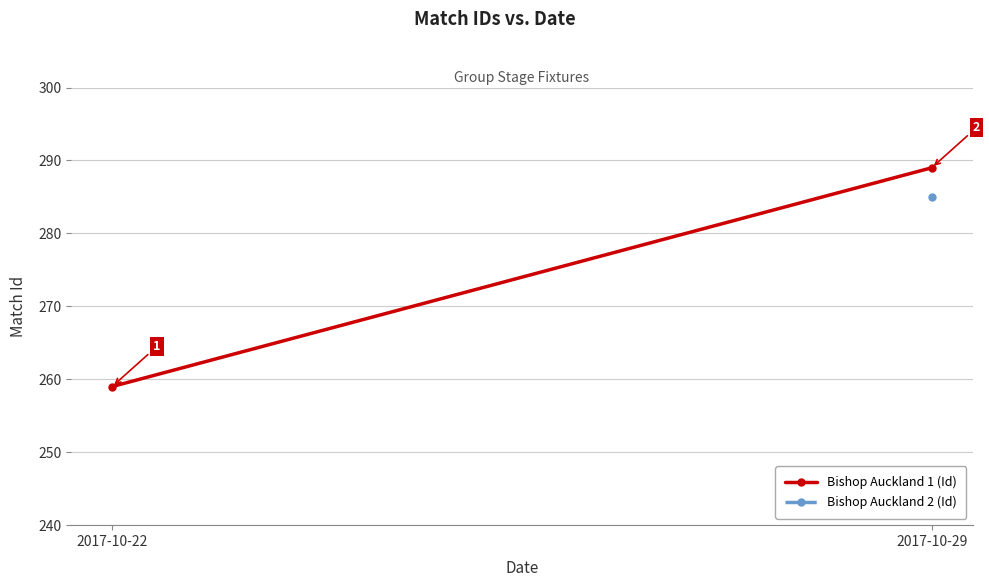

List the labels in order of value, largest first.

2017-10-29, 2017-10-22